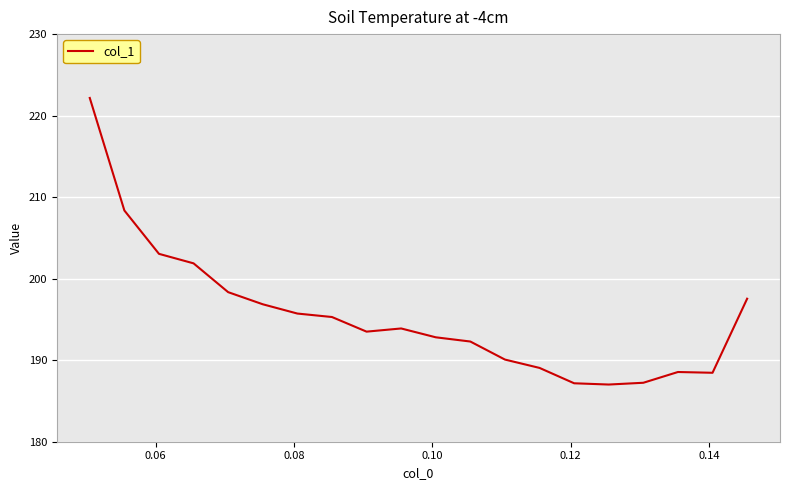

What is the greatest value displayed?

222.2